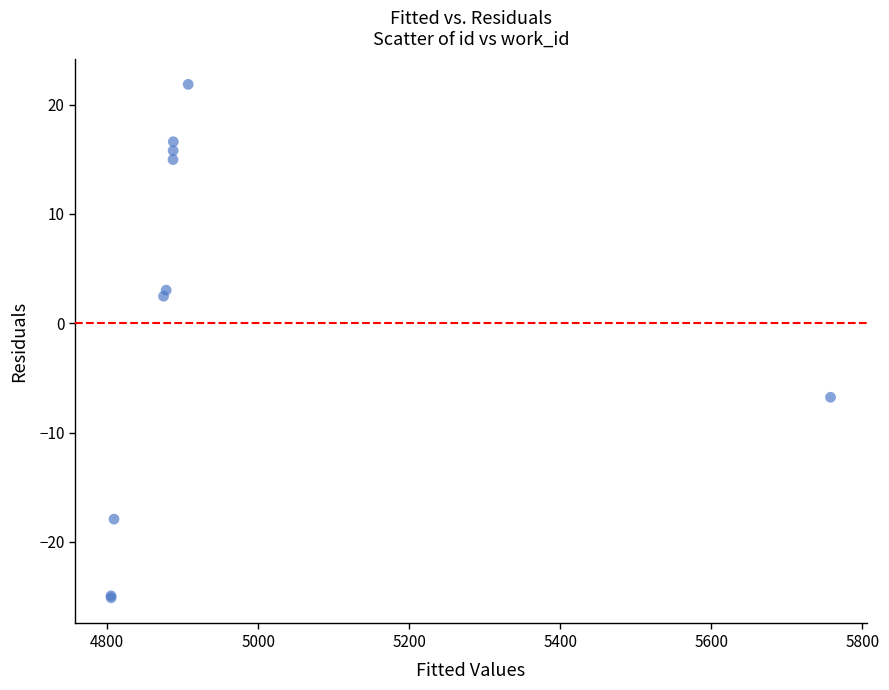

What Y value in the scatter plot is closest to -1?

2.5